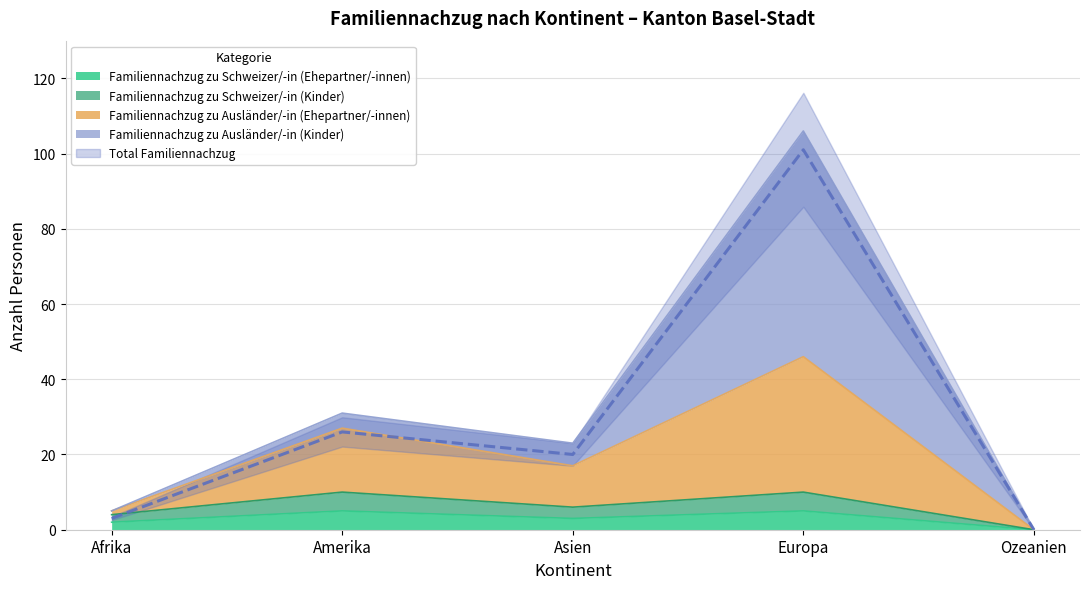

How many values in the Familiennachzug zu Schweizer/-in (Kinder) series are below 6?

2